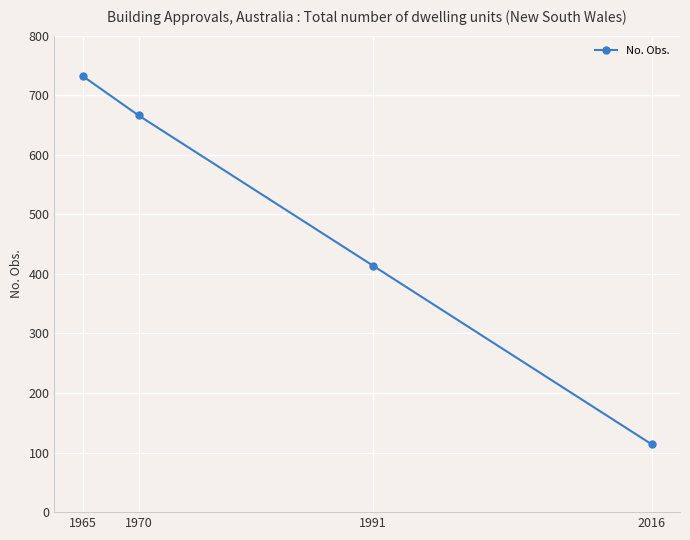

Rank the categories by value from highest to lowest.

1965, 1970, 1991, 2016